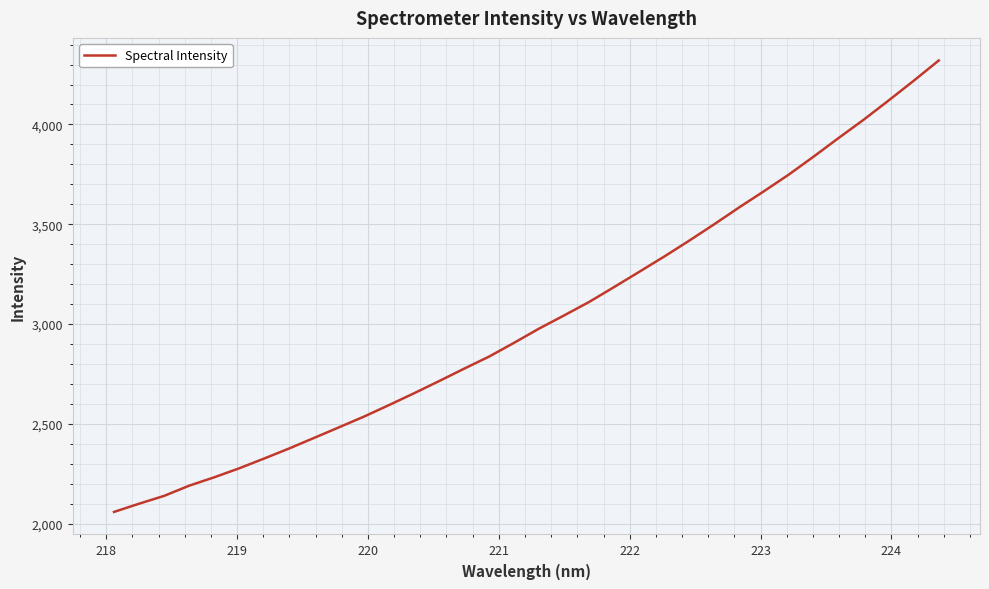

What is the average value?

3027.0